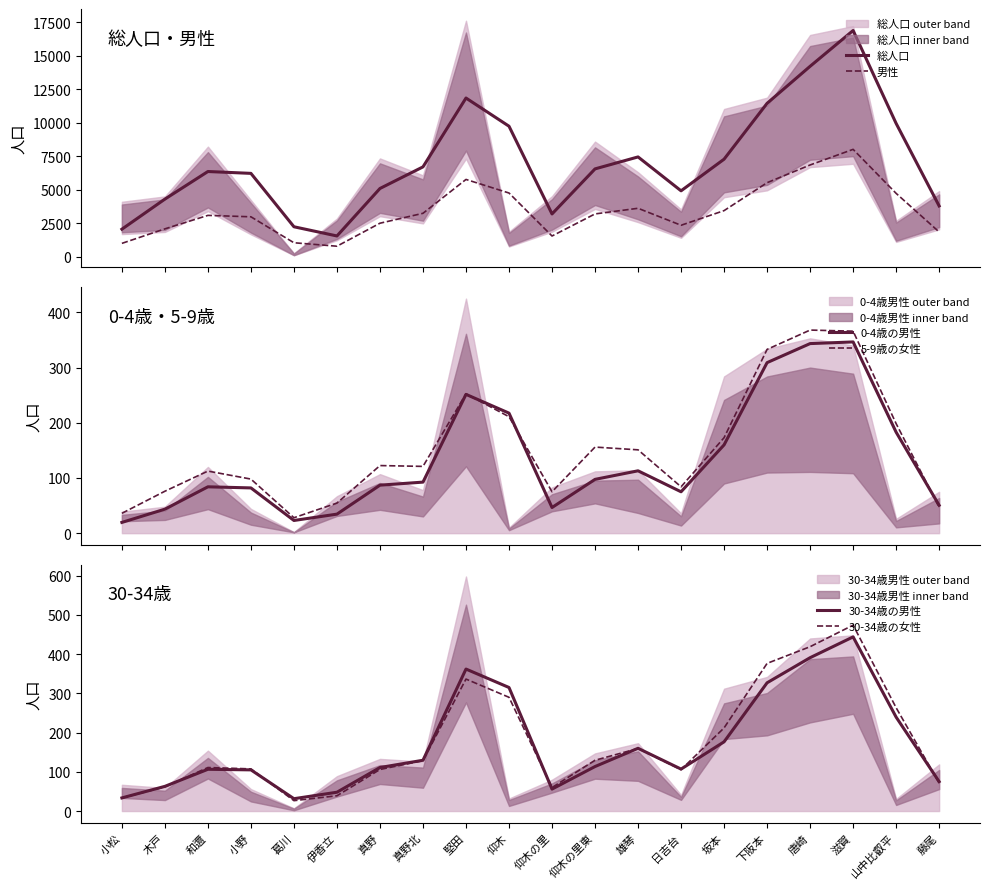

Which series has the largest range (max minus min)?

総人口